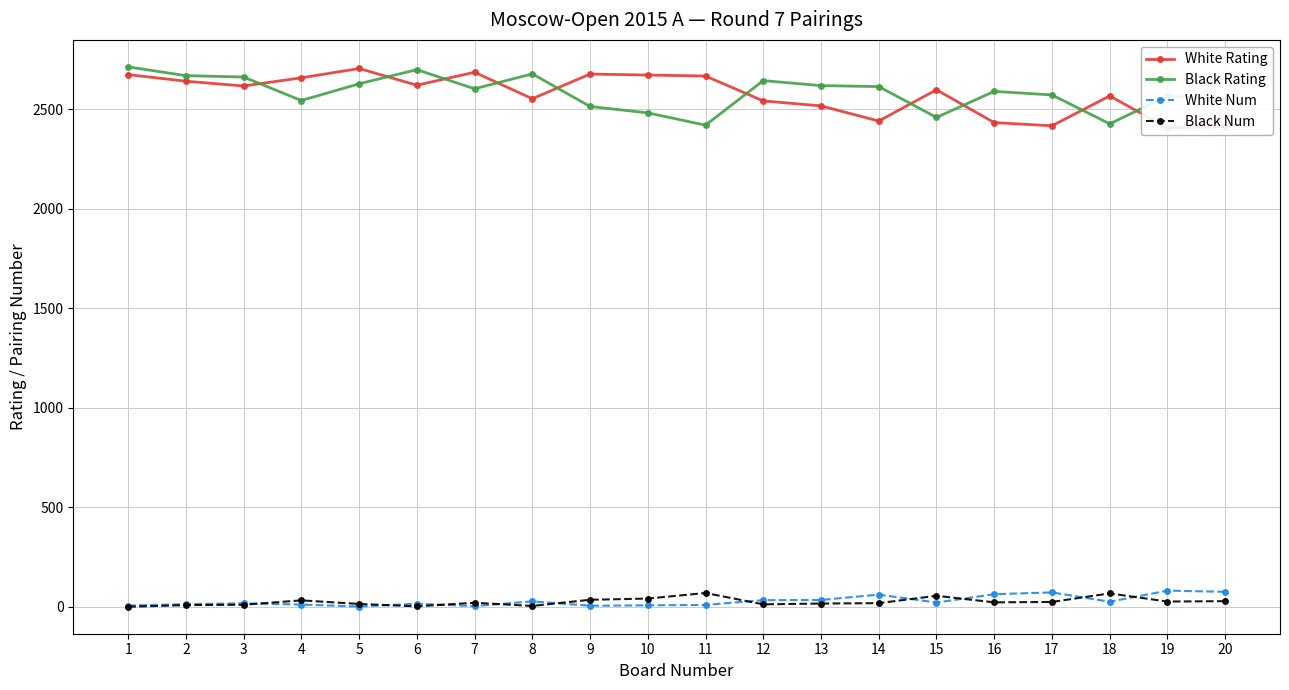

How many data points in Black Num are above 23?

9